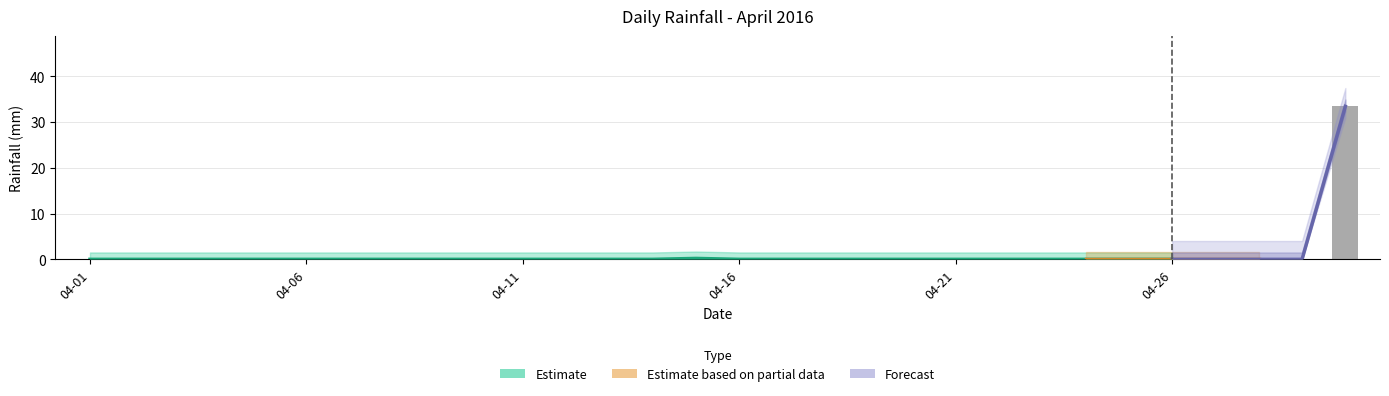

Rank the categories by value from lowest to highest.

2016-04-01, 2016-04-02, 2016-04-03, 2016-04-04, 2016-04-05, 2016-04-06, 2016-04-07, 2016-04-08, 2016-04-09, 2016-04-10, 2016-04-11, 2016-04-12, 2016-04-13, 2016-04-14, 2016-04-16, 2016-04-17, 2016-04-18, 2016-04-19, 2016-04-20, 2016-04-21, 2016-04-22, 2016-04-23, 2016-04-24, 2016-04-25, 2016-04-26, 2016-04-27, 2016-04-28, 2016-04-29, 2016-04-15, 2016-04-30